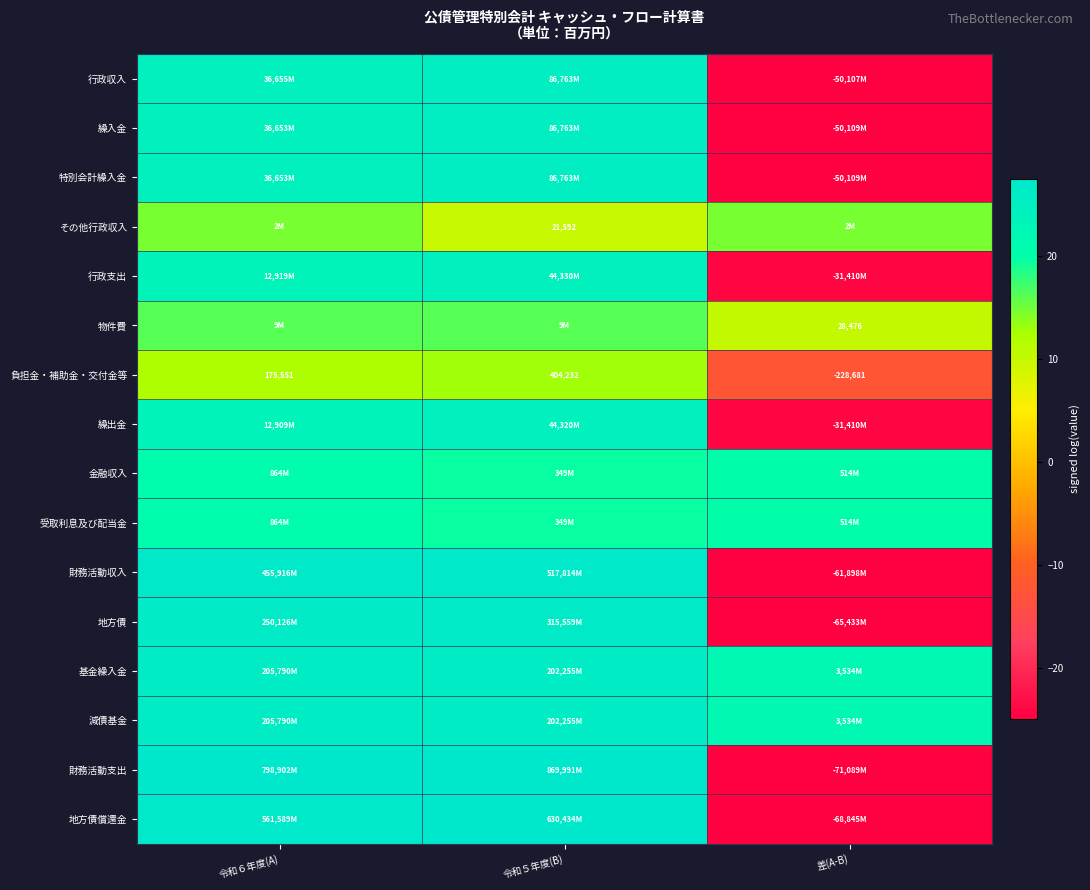

How many values in 負担金・補助金・交付金等 are above zero?

2